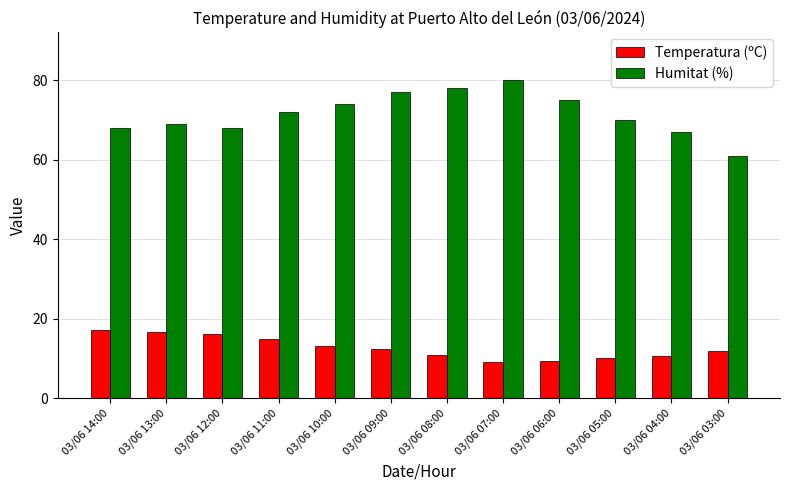

Which category has the lowest value in the Humitat (%) series?

03/06 03:00